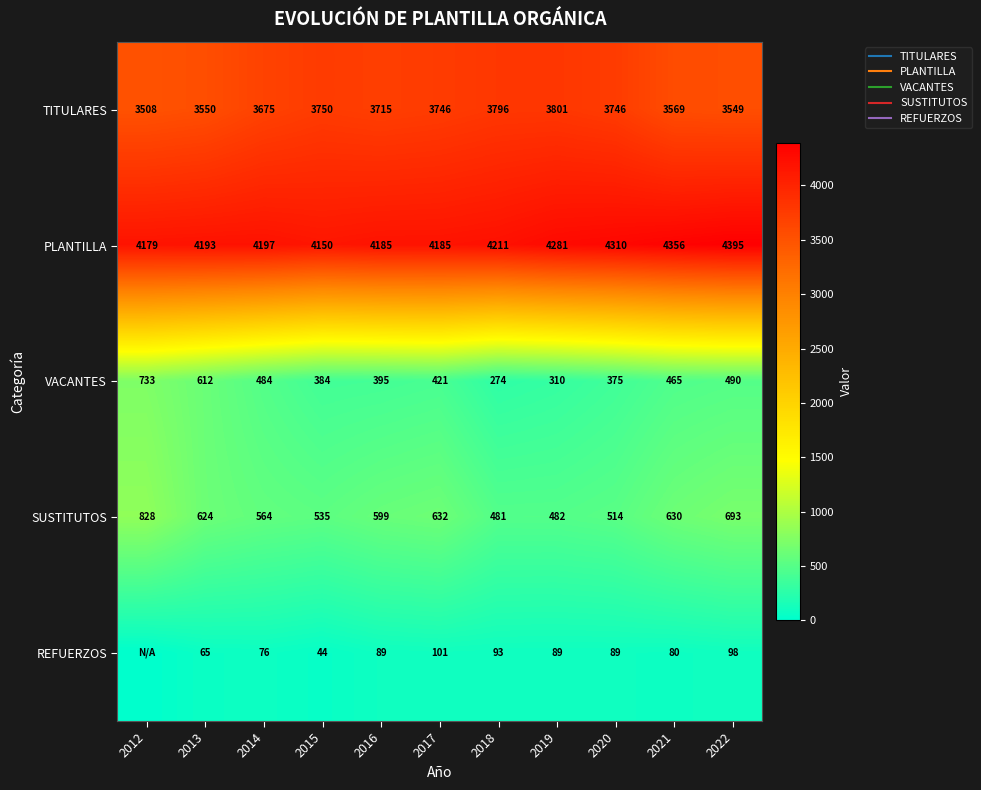

What is the sum of the SUSTITUTOS values at 2013 and 2015?

1159